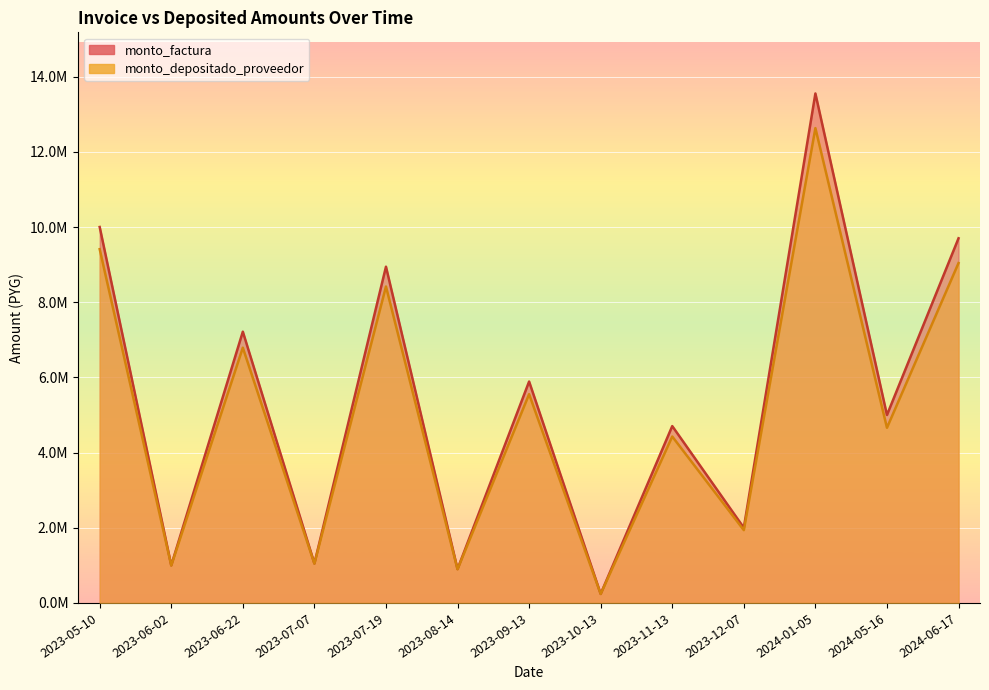

At which category does monto_factura reach its first local peak?

2023-06-22